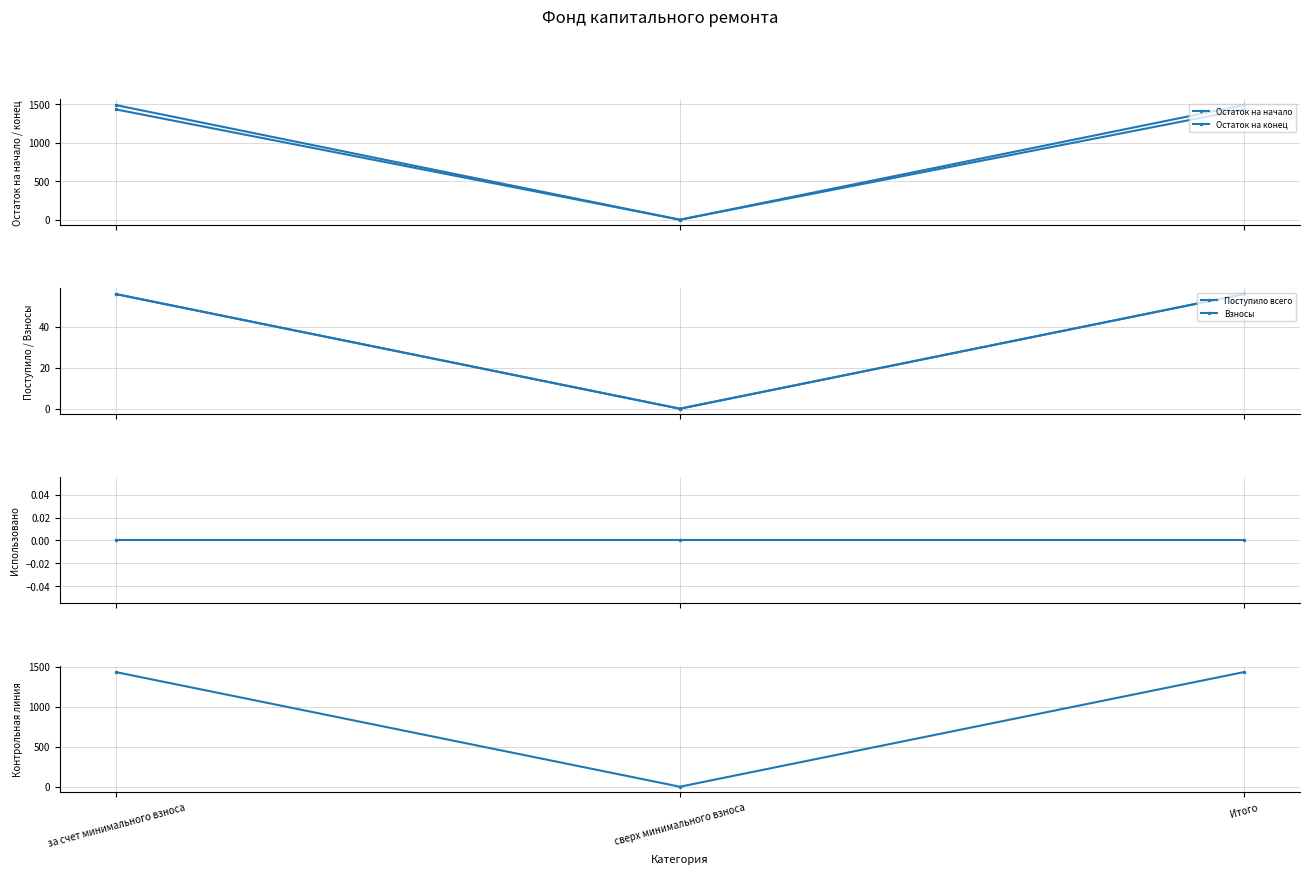

What is the label of the 2nd point from the left?

сверх минимального взноса